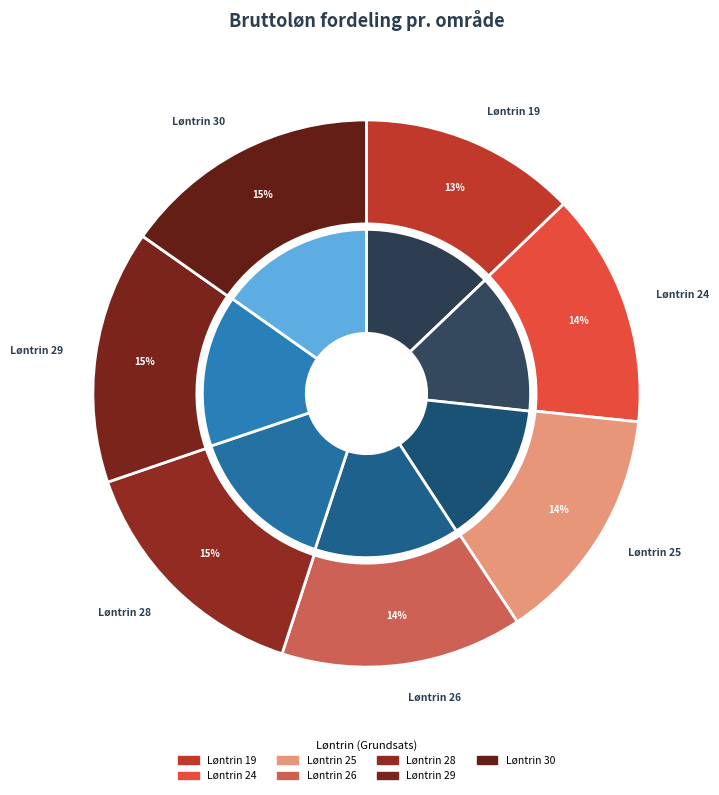

To the nearest percent, what is the difference between the Løntrin 24 and Løntrin 19 slice percentages?

1%